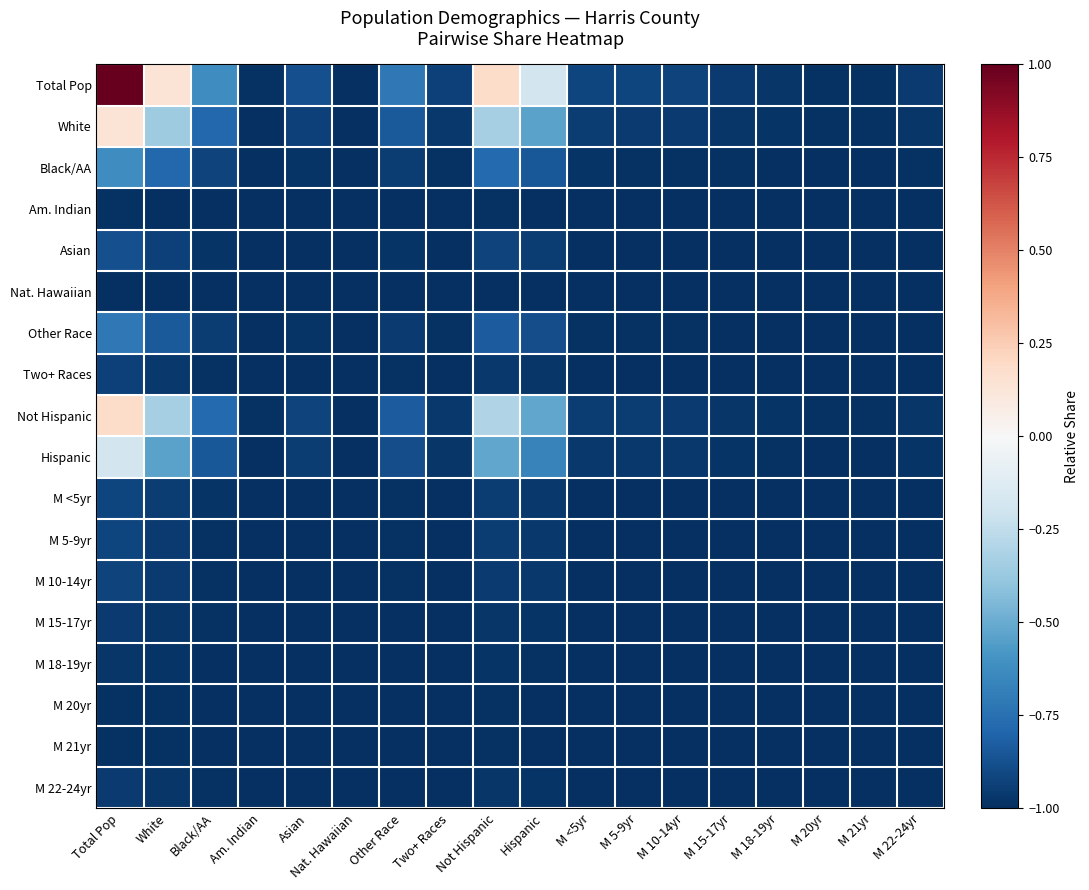

What is the smallest value displayed?

-1.0